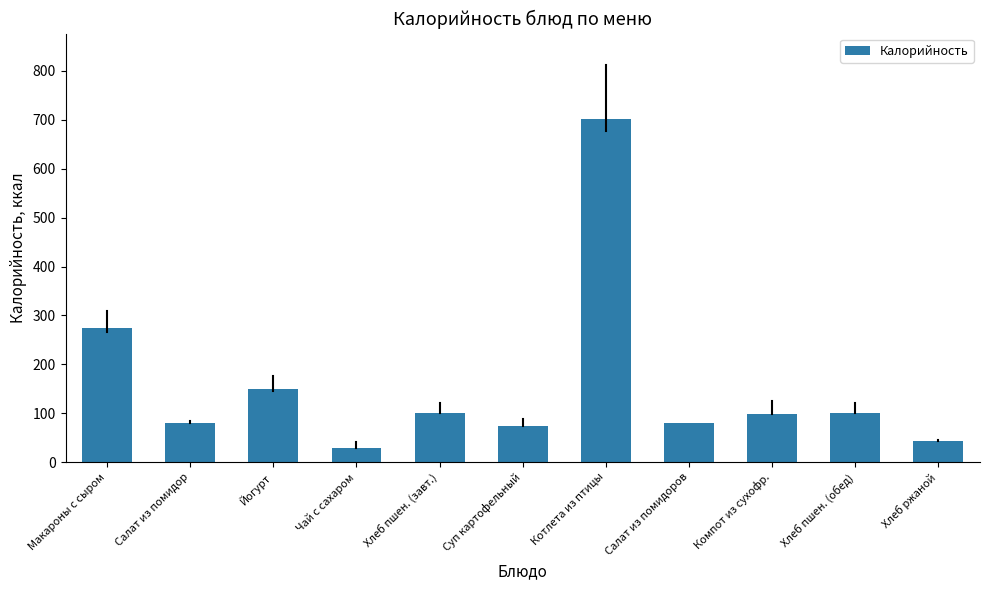

Approximately how many times larger is the value at Йогурт compared to Котлета из птицы?

0.2